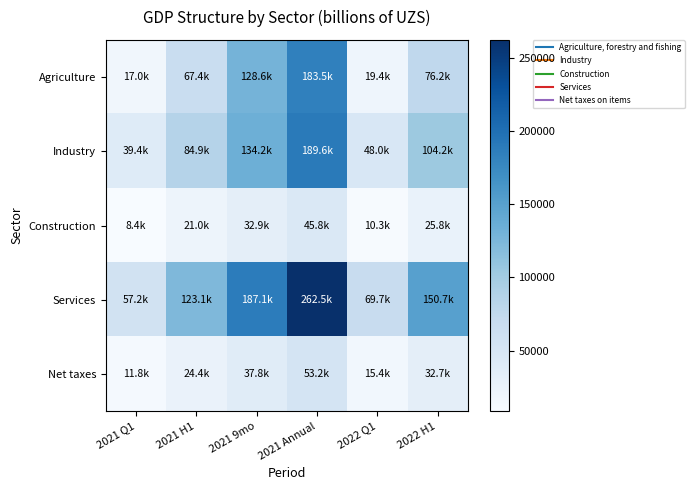

Reading left to right, list all the values displayed in this chart.

Agriculture: 2021 Q1=17045.5	2021 H1=67366.2	2021 9mo=128622.3	2021 Annual=183518.5	2022 Q1=19395.8	2022 H1=76198.0
Industry: 2021 Q1=39414.9	2021 H1=84895.2	2021 9mo=134155.7	2021 Annual=189606.8	2022 Q1=47973.1	2022 H1=104181.0
Construction: 2021 Q1=8418.6	2021 H1=21027.2	2021 9mo=32856.9	2021 Annual=45802.1	2022 Q1=10329.0	2022 H1=25816.5
Services: 2021 Q1=57229.8	2021 H1=123127.6	2021 9mo=187067.1	2021 Annual=262496.3	2022 Q1=69692.6	2022 H1=150702.1
Net taxes: 2021 Q1=11796.6	2021 H1=24401.7	2021 9mo=37829.0	2021 Annual=53164.0	2022 Q1=15394.1	2022 H1=32733.5